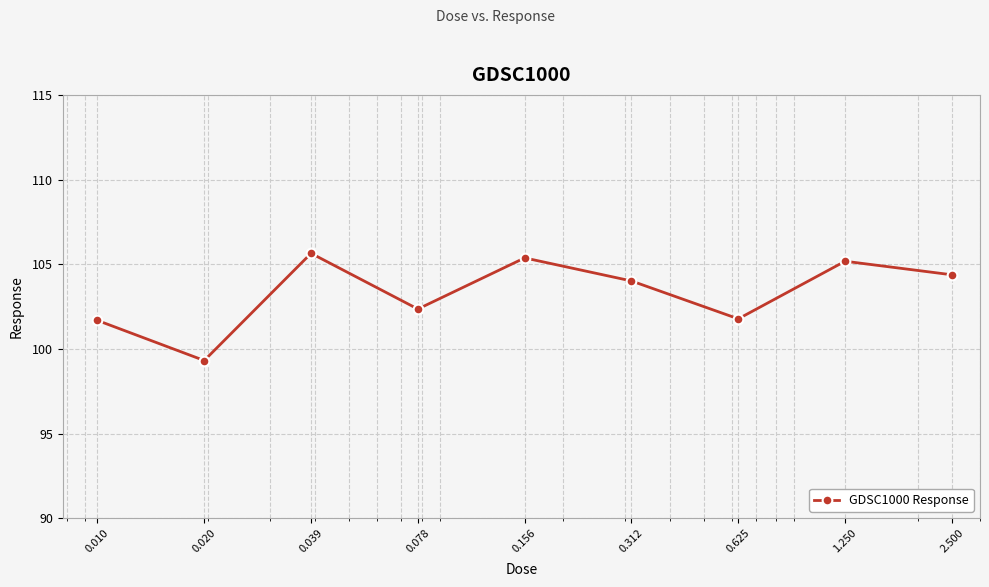

What is the greatest value displayed?

105.6